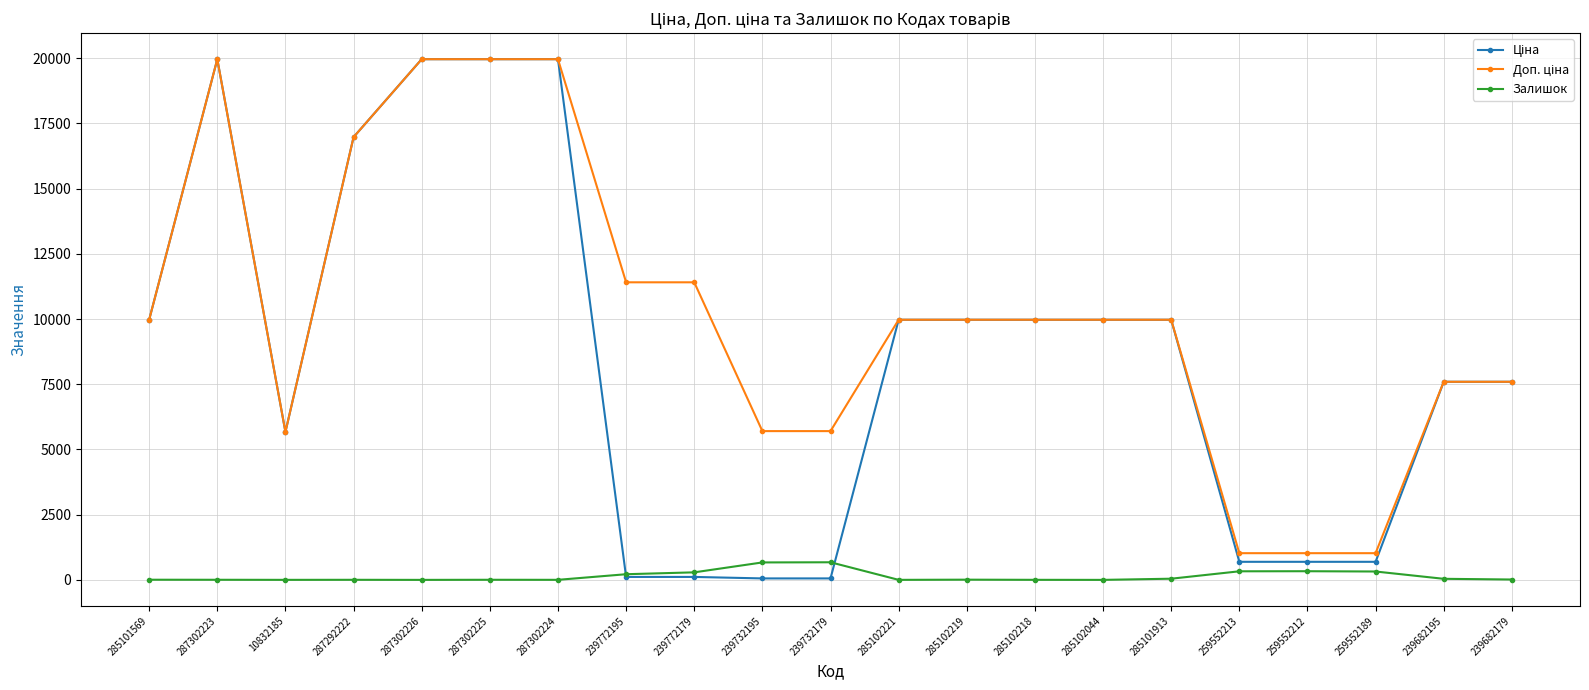

At how many categories does at least one series exceed 16436?

5